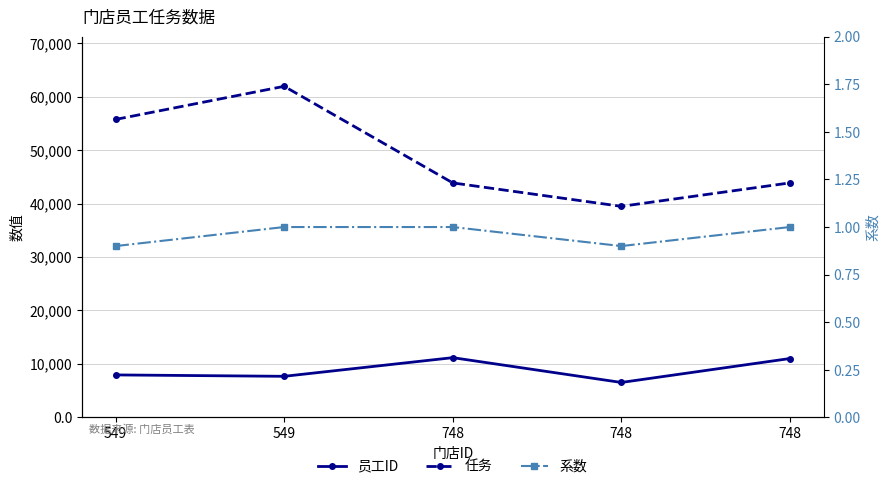

True or false: 系数 has a value of 1.0 at 549.

True